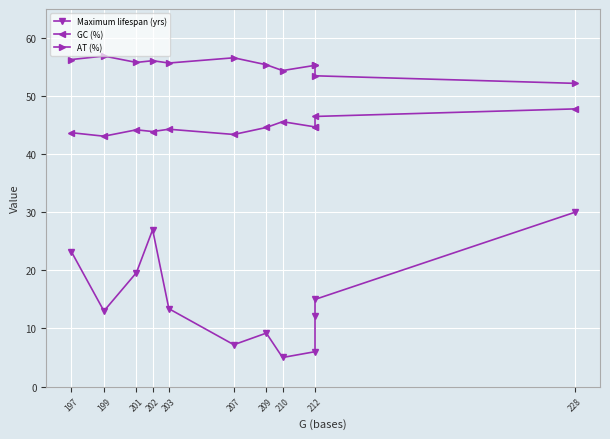

True or false: GC (%) and AT (%) intersect in this chart.

False